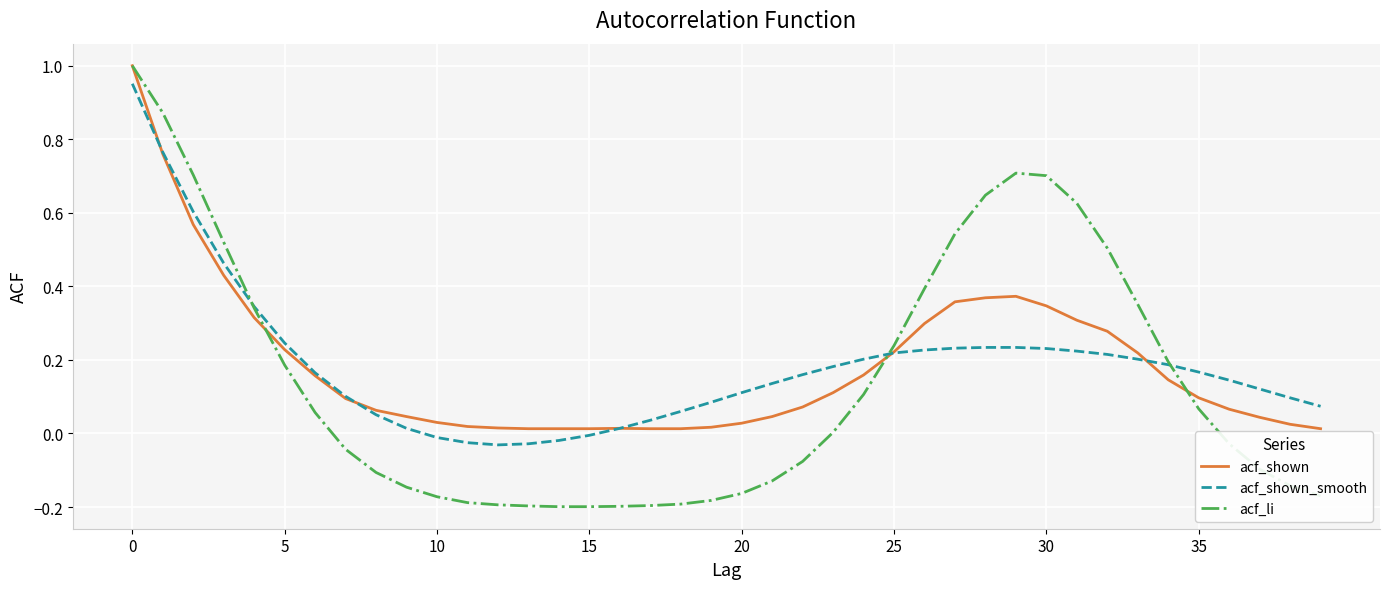

Which series has the largest range (max minus min)?

acf_li